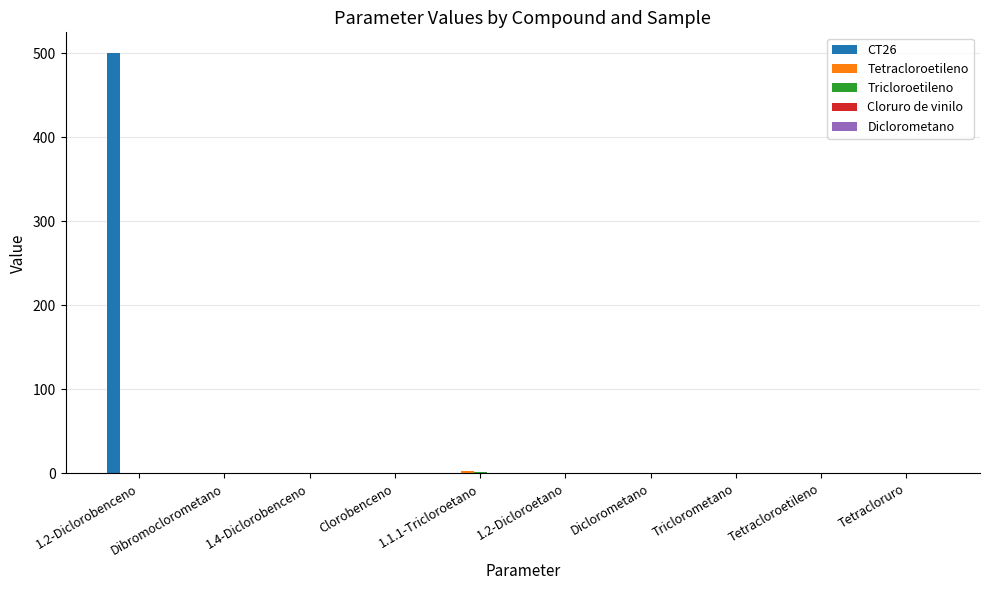

At which category is the sum across all series the highest?

1.2-Diclorobenceno